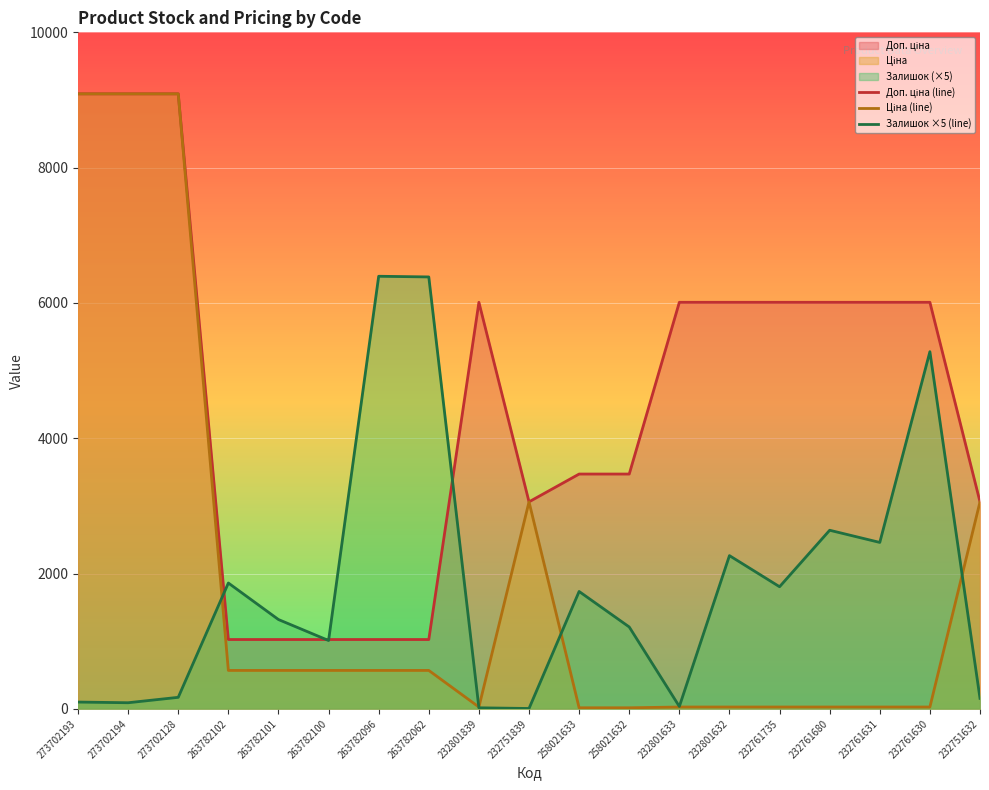

What is the approximate value of Залишок at 232801632?

2265.0